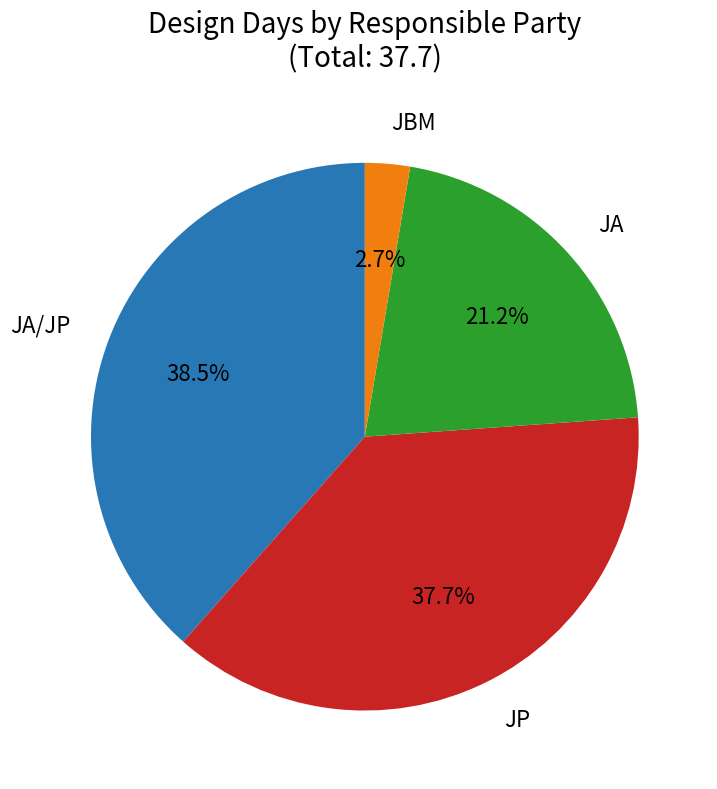

Does any single category account for the majority?

No